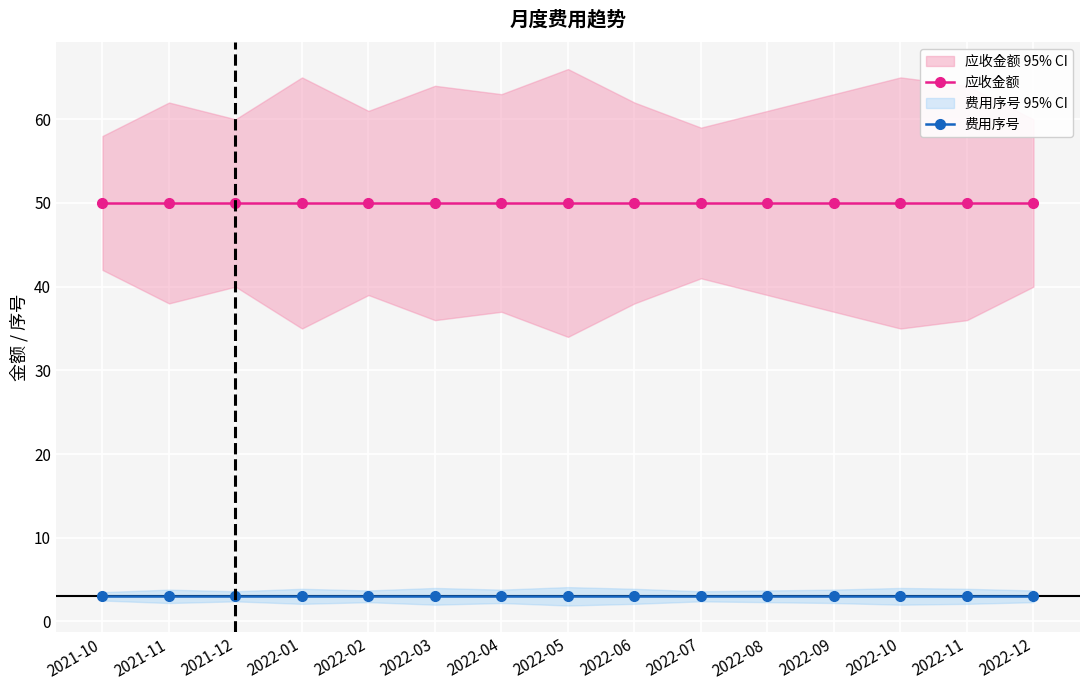

Is the value of 应收金额 at 2022-01 greater than the value of 费用序号 at 2022-03?

Yes